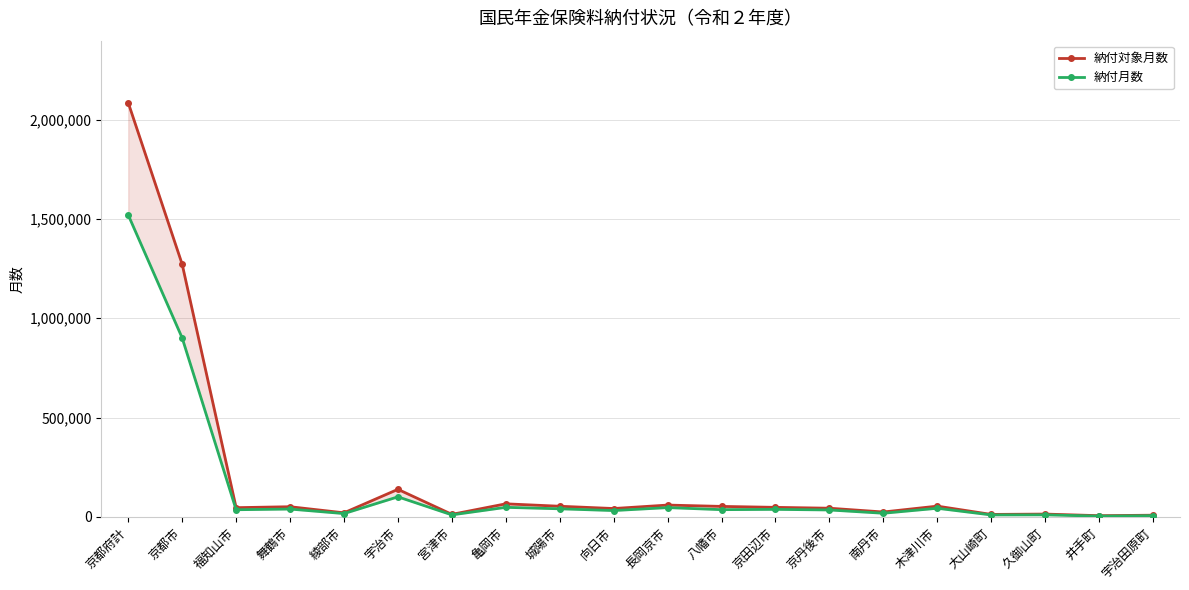

At which category does 納付月数 reach its first local peak?

舞鶴市